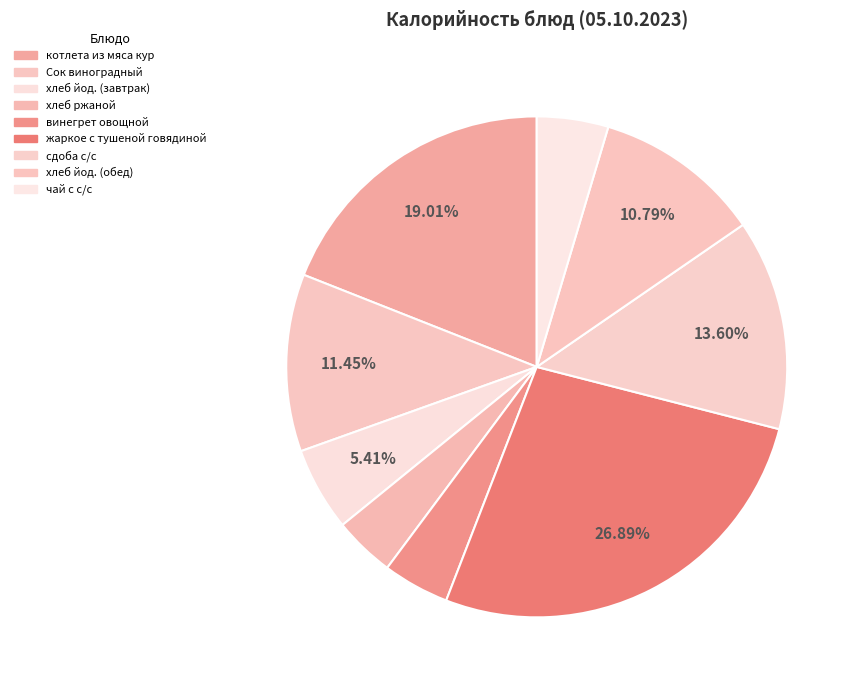

Count the number of slices in the pie.

9